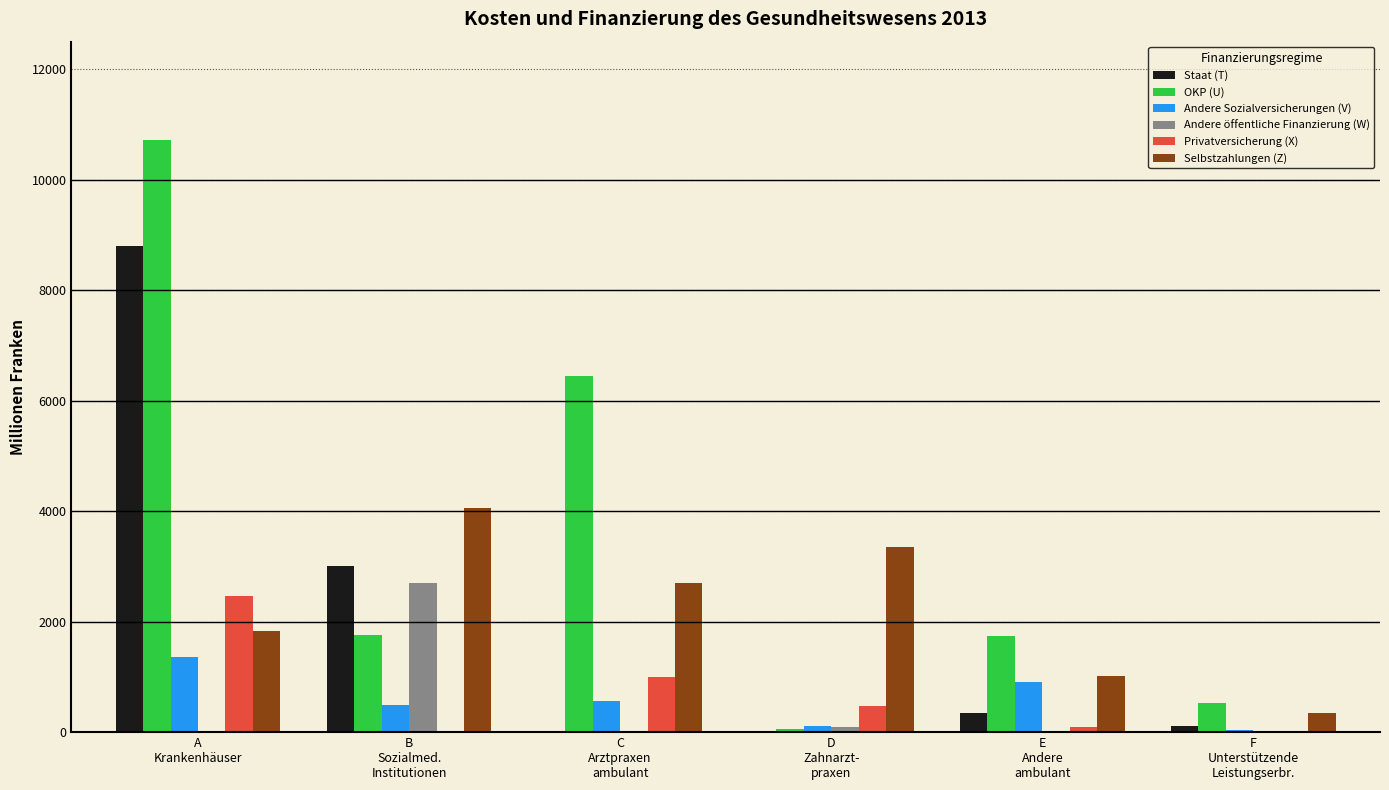

Is the value of Privatversicherung (X) at F
Unterstützende
Leistungserbr. greater than the value of OKP (U) at A
Krankenhäuser?

No